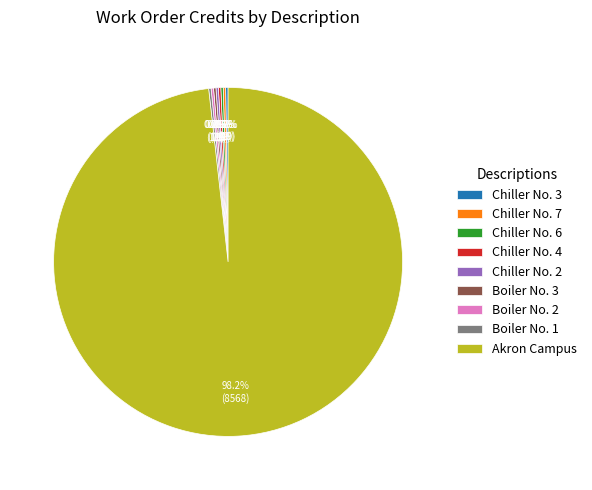

Does Akron Campus account for over 50% of the chart?

Yes